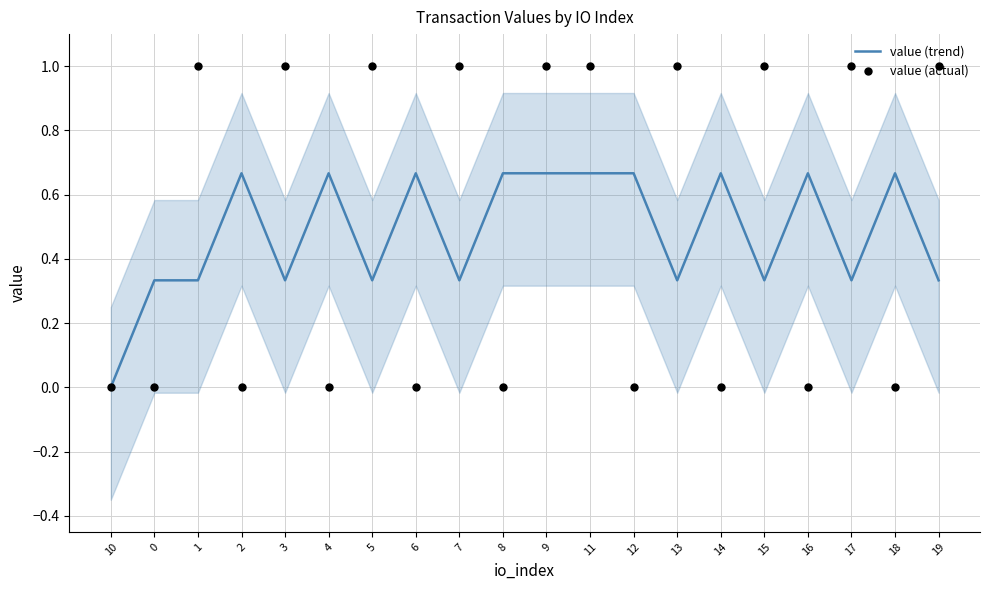

At how many categories does at least one series exceed 0?

19